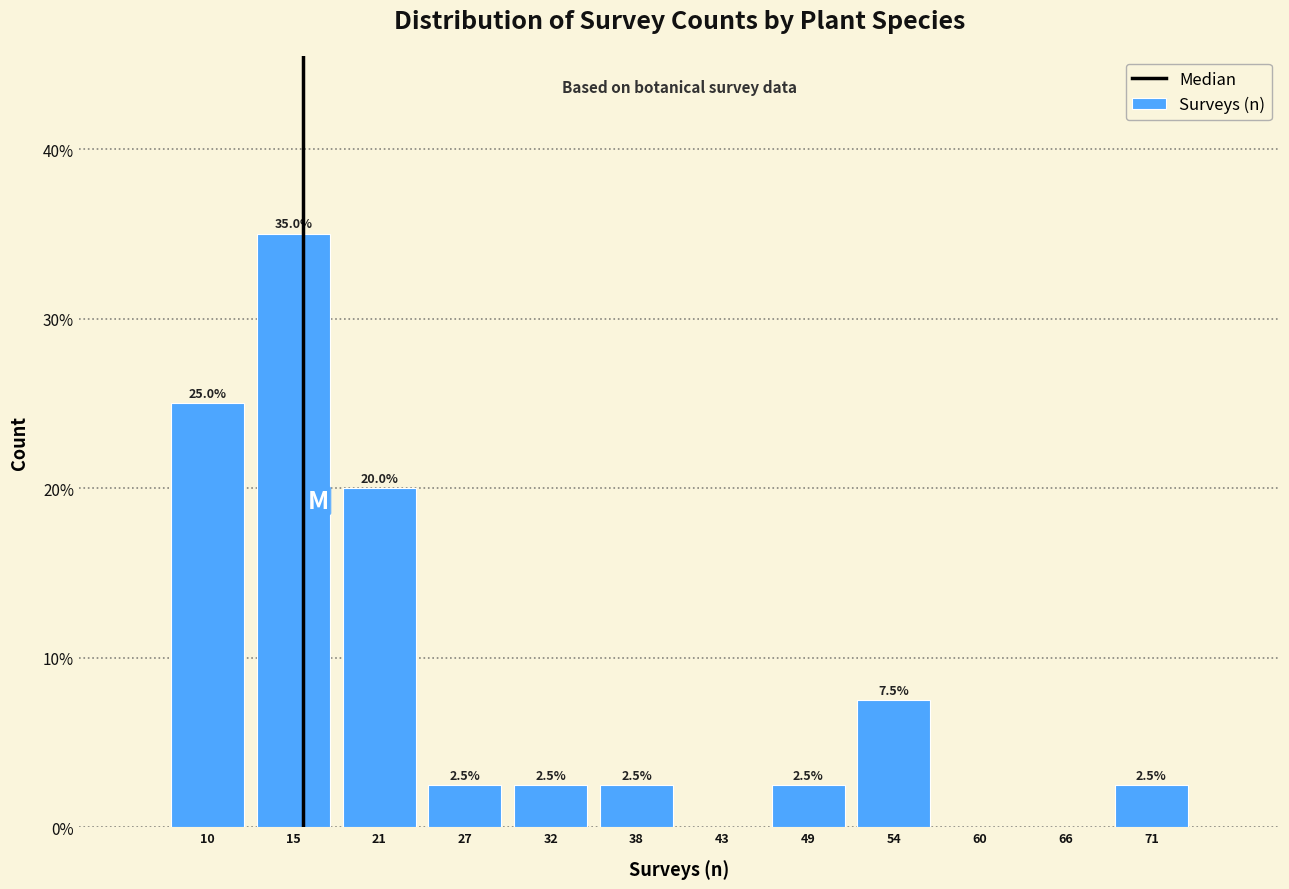

Which range on the x-axis has the tallest bar?

13 to 18